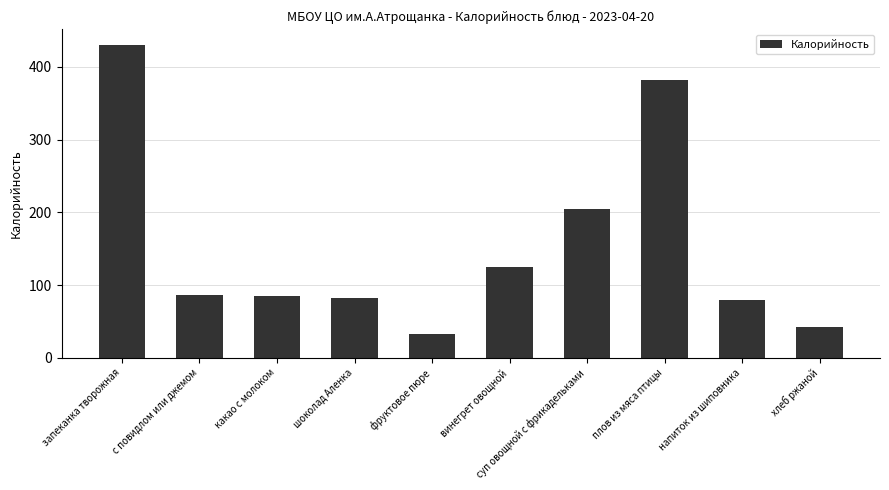

What is the greatest value displayed?

430.5